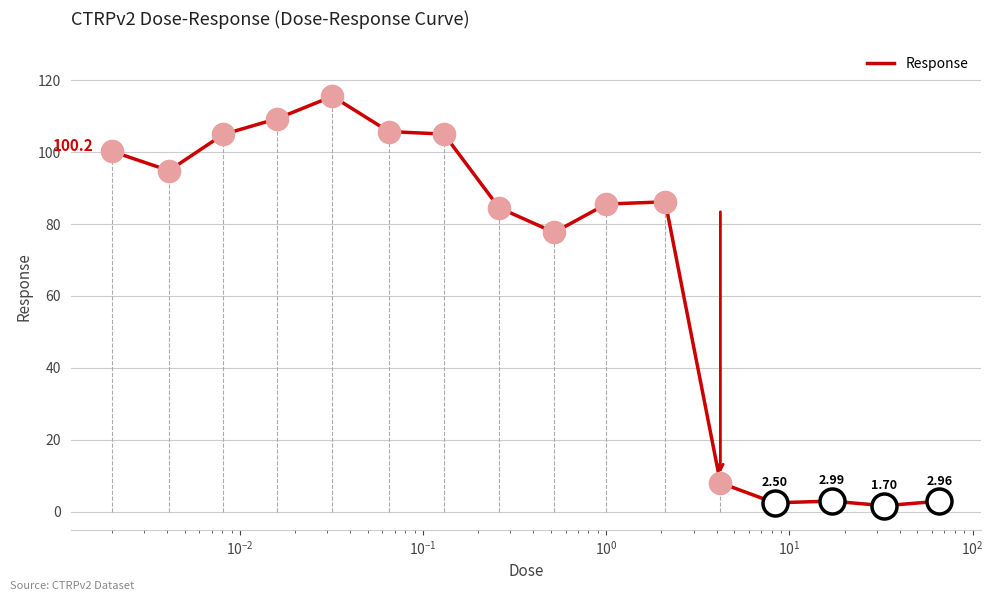

How many lines are shown in the chart?

1